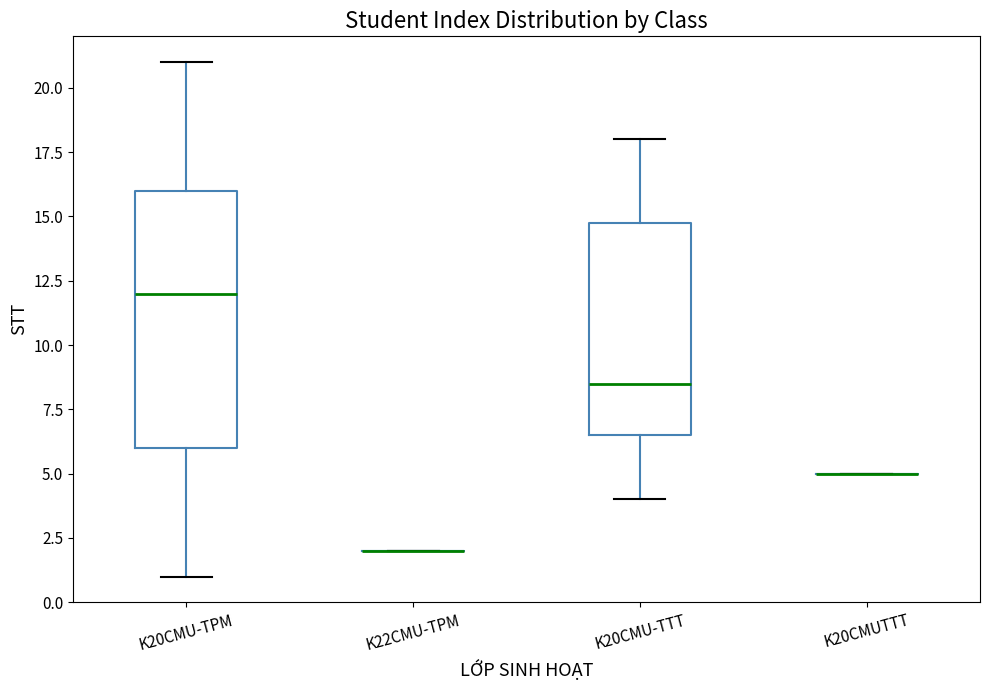

Reading left to right, transcribe this box plot: for each box, give where its median line is, the range the box spans, and where its two whiskers end, as read against the y-axis. The values are not printed on the chart, so give them approximately, as read against the axis.

K20CMU-TPM: median 12.0, box 6.0 to 16.0, whiskers 1.0 to 21.0
K22CMU-TPM: box collapsed to a line at 2.0, whiskers 2.0 to 2.0
K20CMU-TTT: median 8.5, box 6.5 to 15.0, whiskers 4.0 to 18.0
K20CMUTTT: box collapsed to a line at 5.0, whiskers 5.0 to 5.0